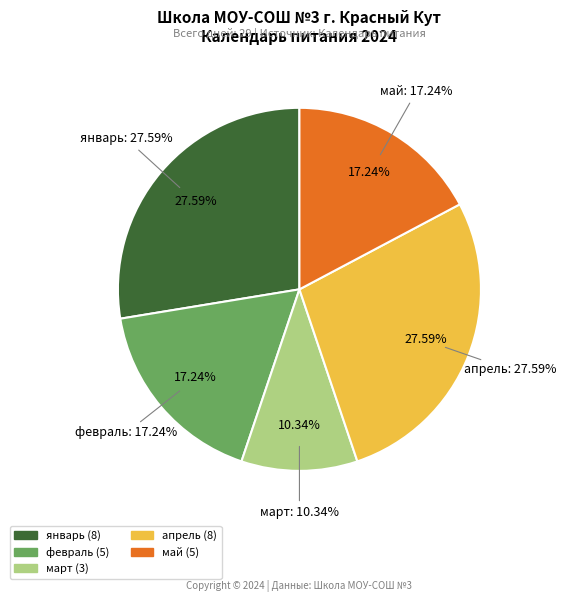

To the nearest percent, what portion does январь represent?

28%